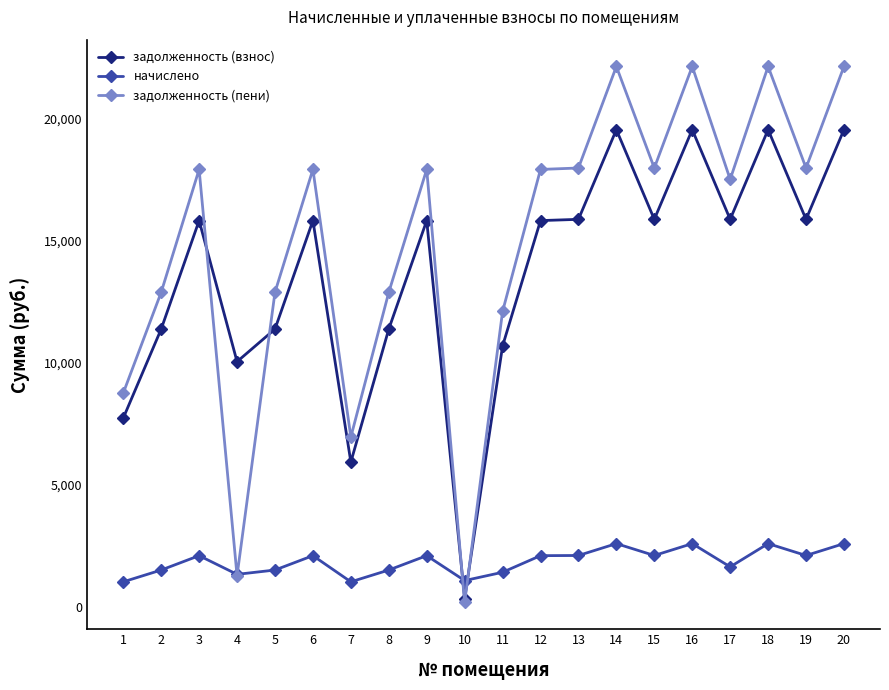

Rank the series at 9 from highest to lowest value.

задолженность (пени), задолженность (взнос), начислено